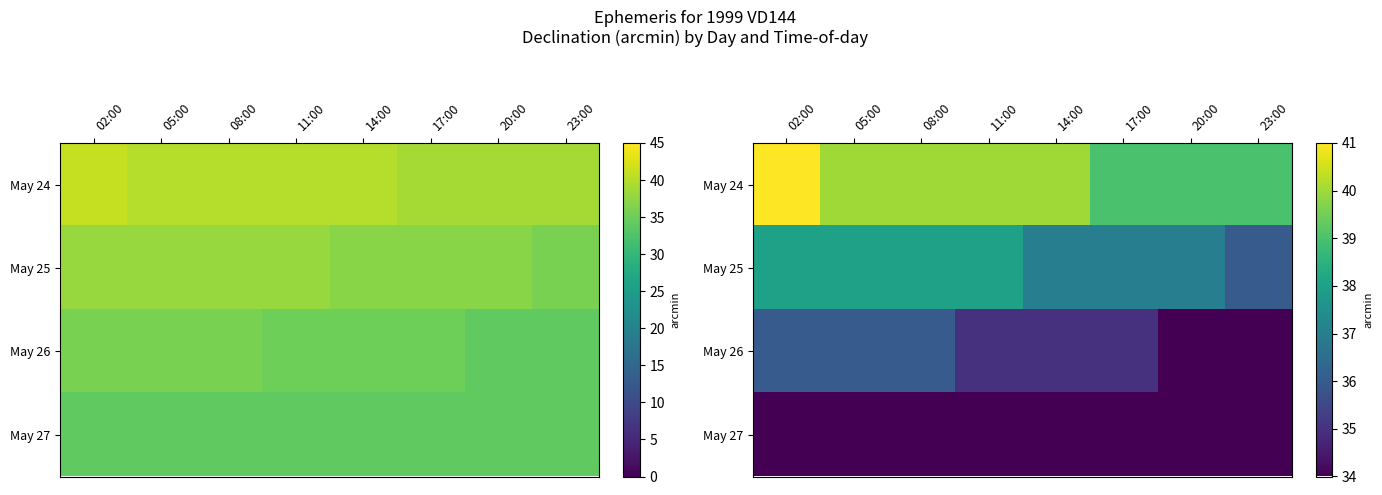

Is it true that May 25 equals 10 at 20:00?

False